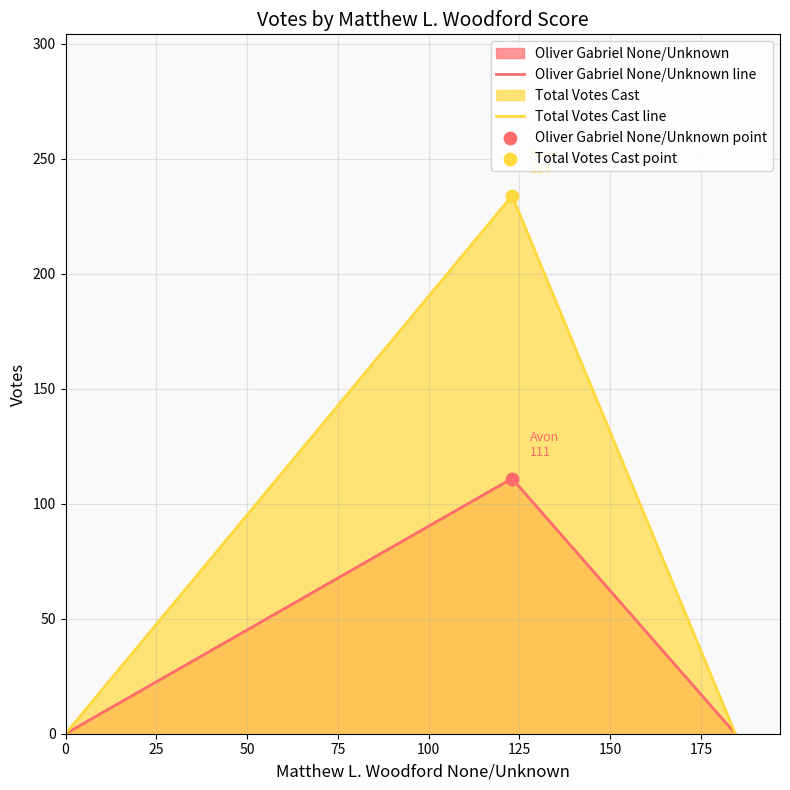

Which series reaches the minimum Y coordinate?

Oliver Gabriel None/Unknown line